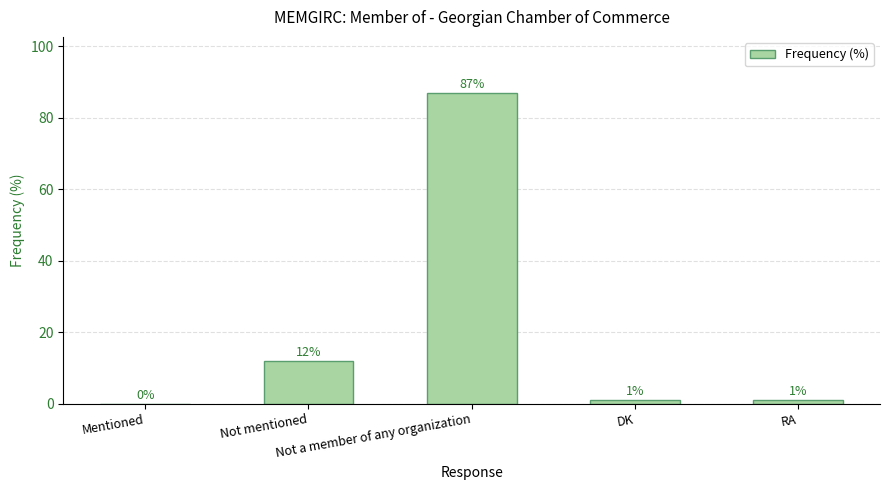

What is the greatest value displayed?

87